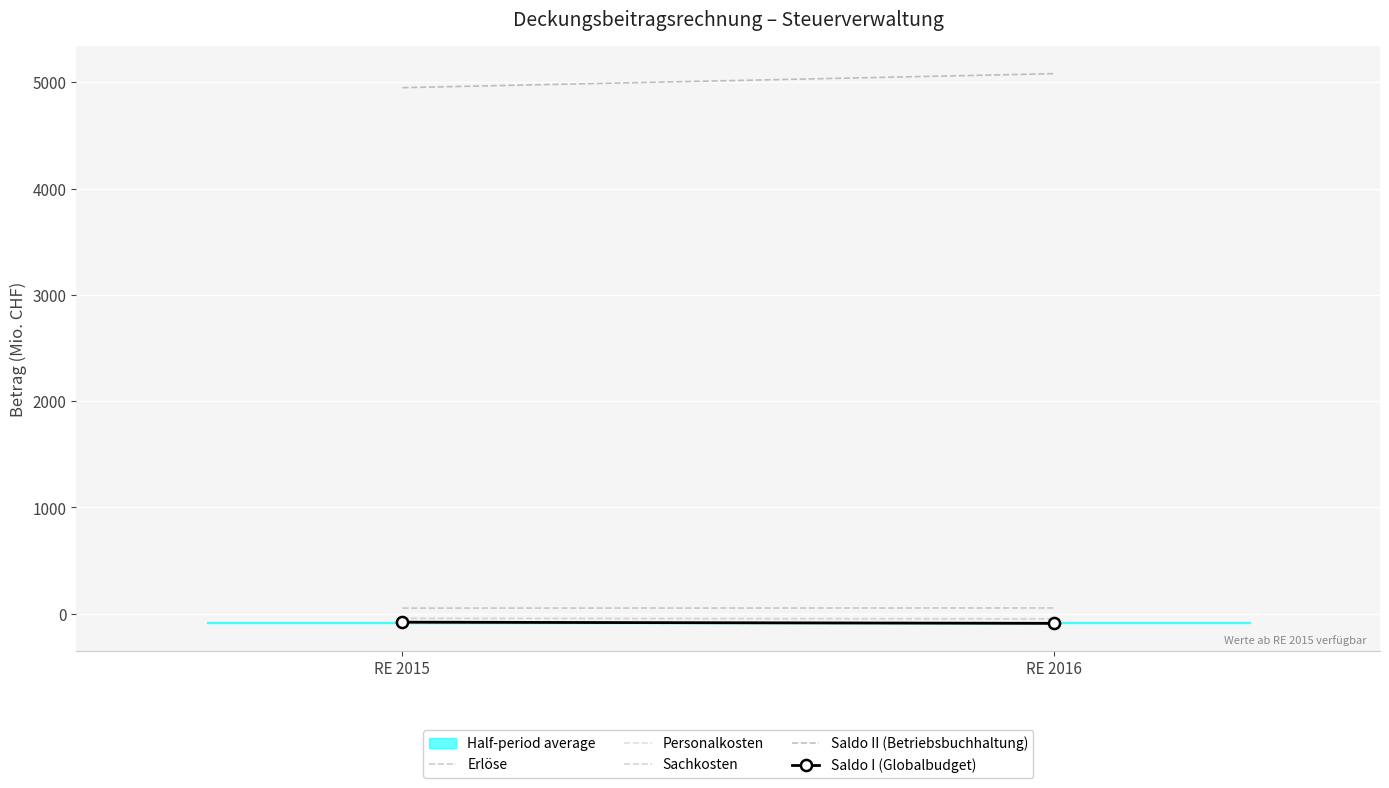

At which label does Saldo I (Globalbudget) reach its minimum?

RE 2016